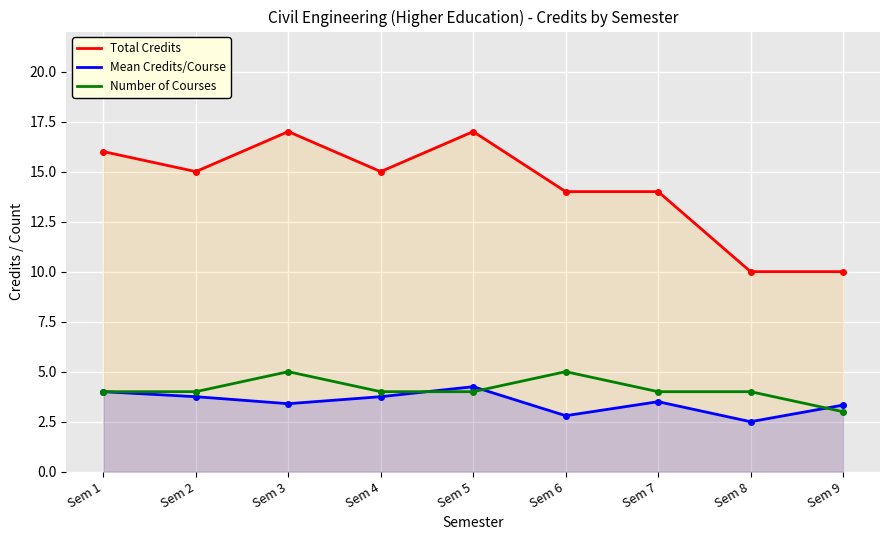

True or false: Mean Credits/Course and Total Credits cross at least once.

False